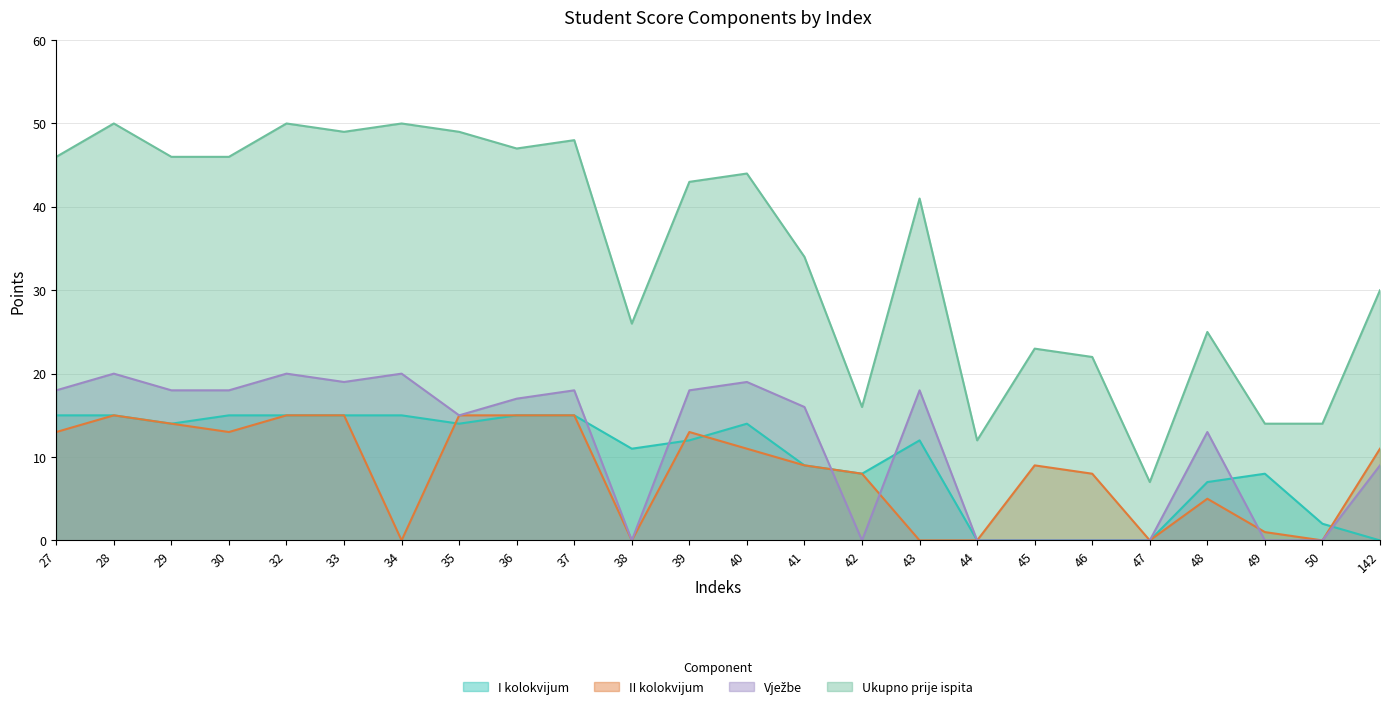

What is the difference between the I kolokvijum values at 47 and 37?

15